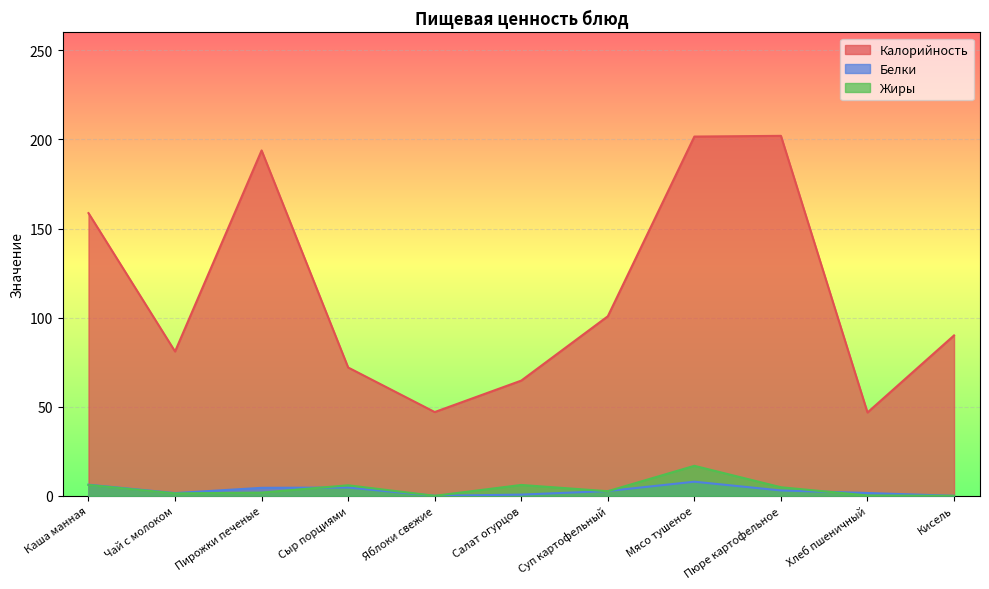

At how many categories does at least one series exceed 13?

11